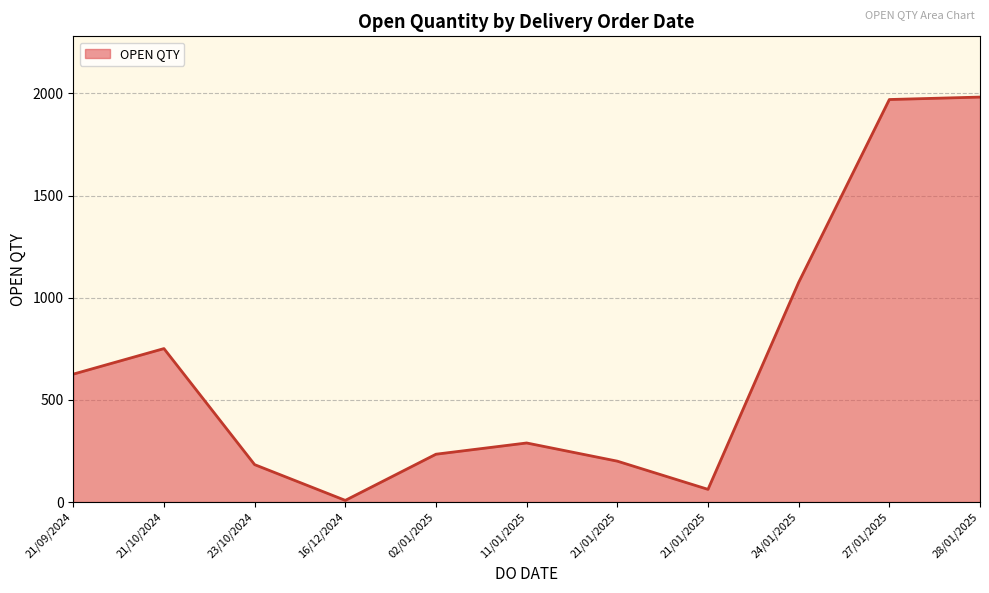

True or false: the data shows 408 at 21/09/2024.

False